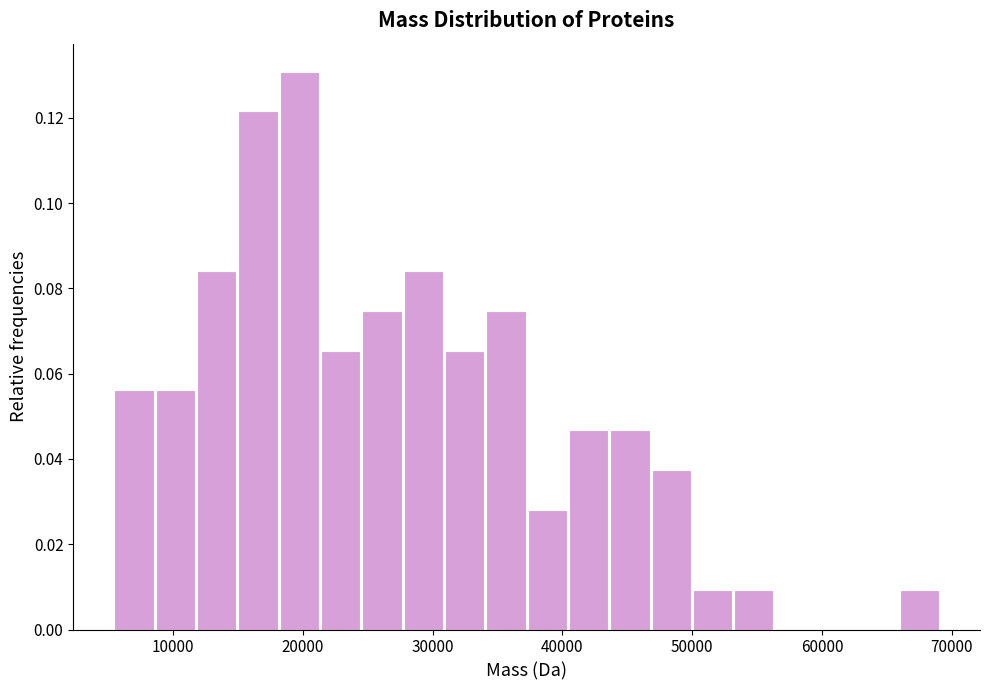

Read against the x-axis, roughly where is the centre of the tallest bar?

20000